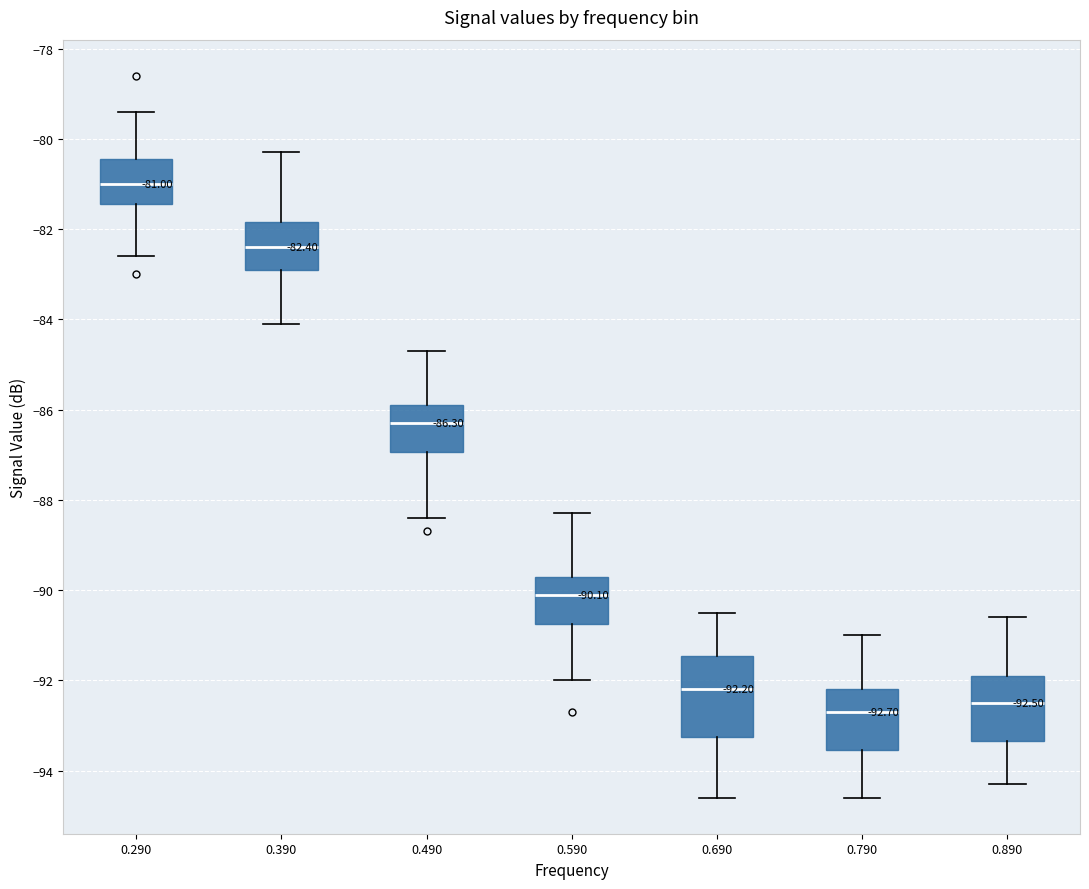

Which box has the highest median line?

0.290